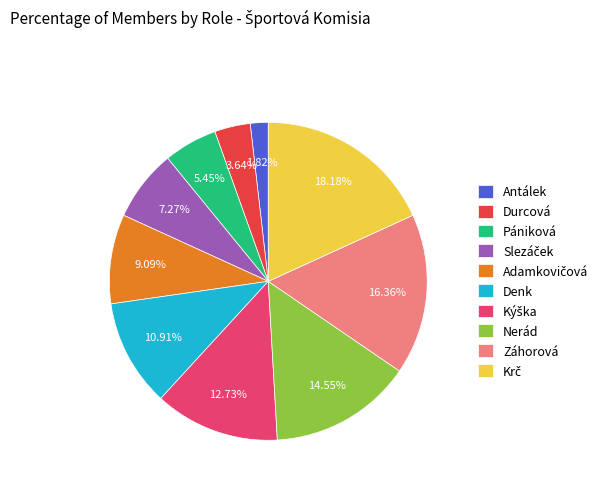

Which category has the smallest portion of the pie?

Antálek